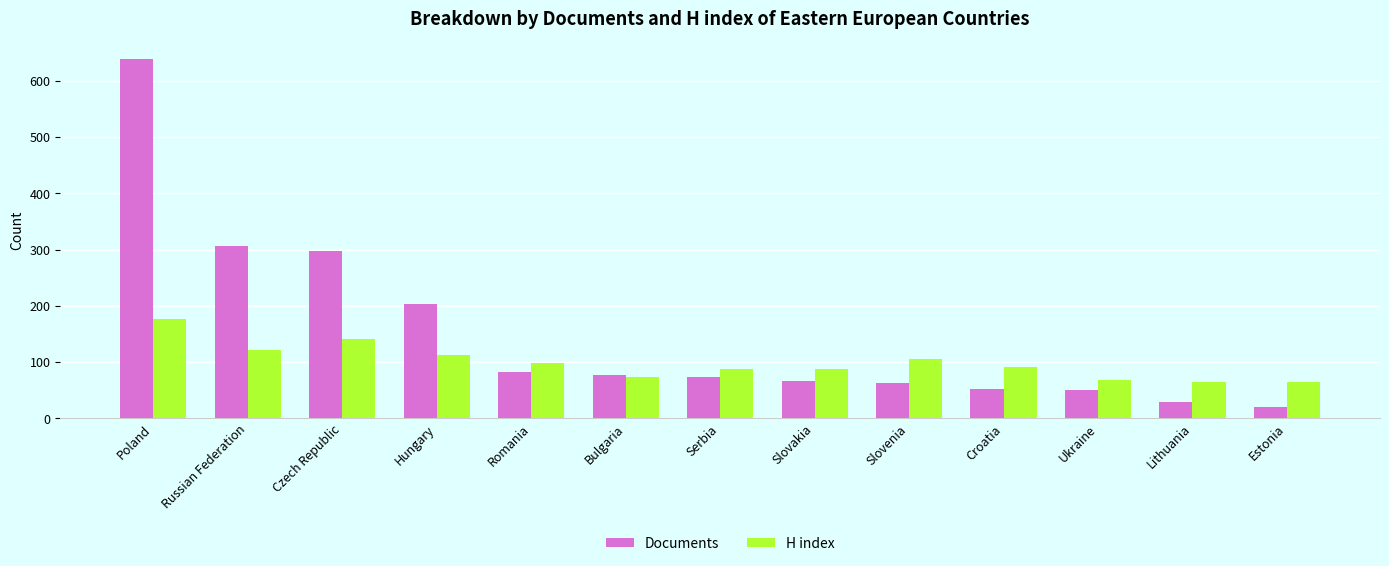

How many data points does each series have?

13